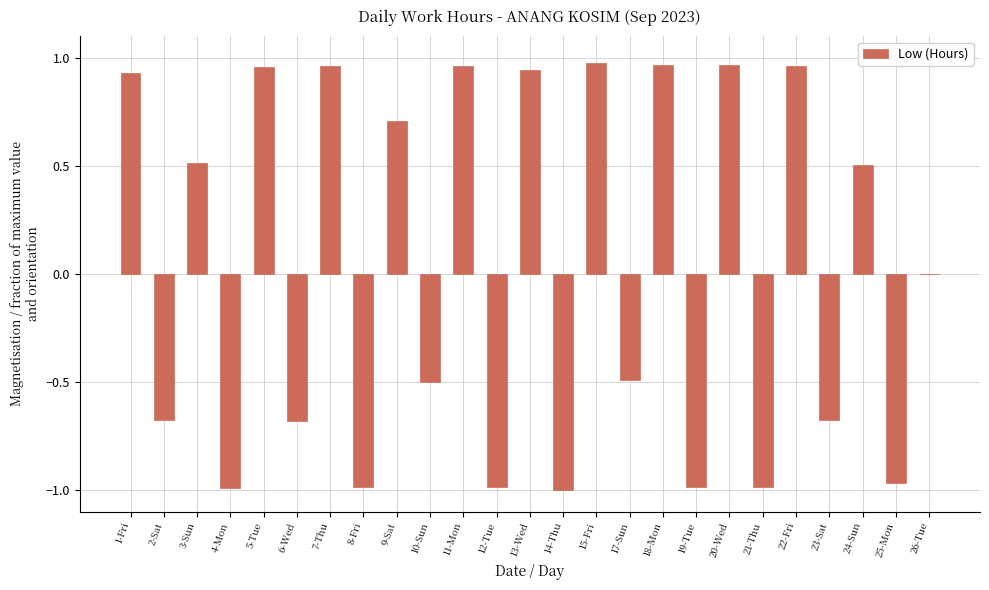

What is the sum of the values at 22-Fri and 10-Sun?

0.5